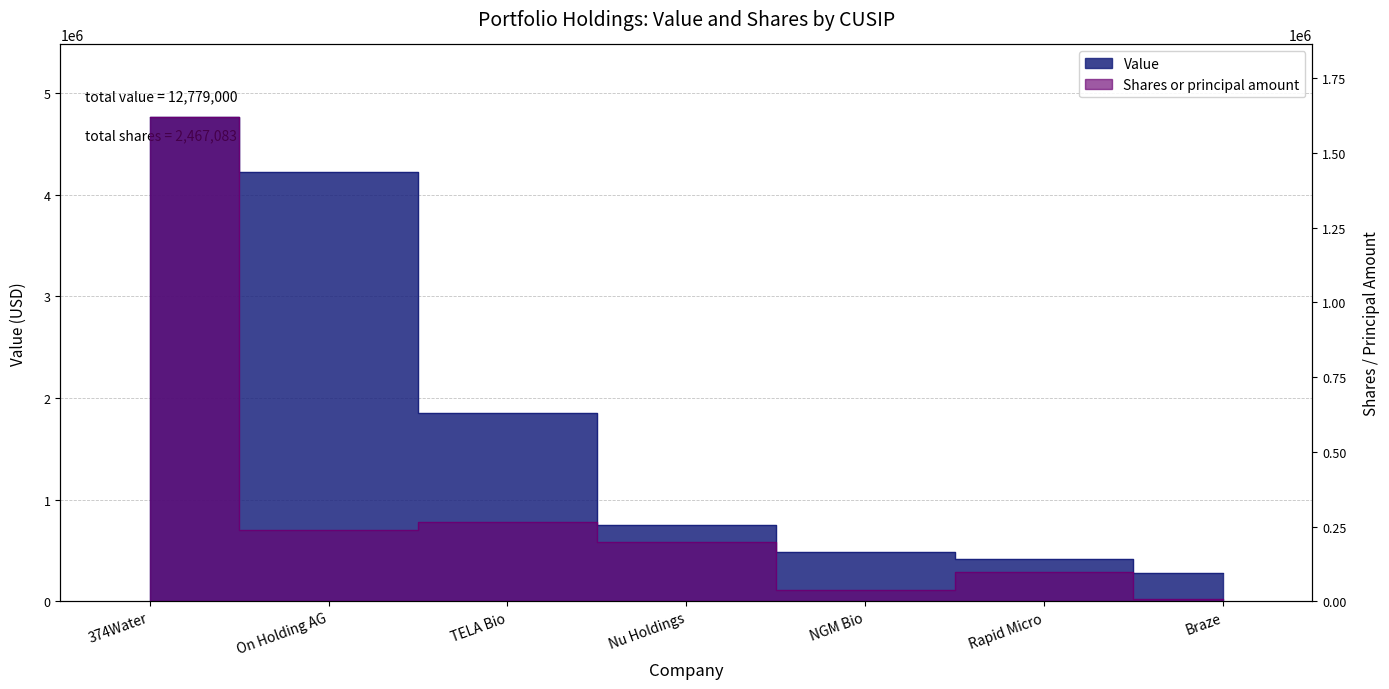

Is the value of Value at 374Water greater than the value of Shares or principal amount at On Holding AG?

Yes